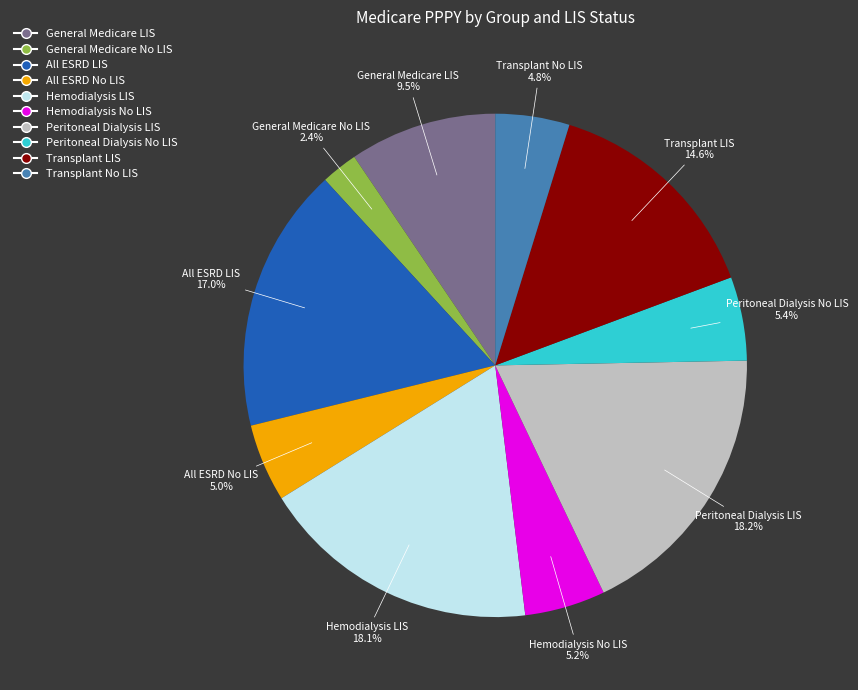

What percentage is the Transplant LIS slice, to the nearest percent?

15%